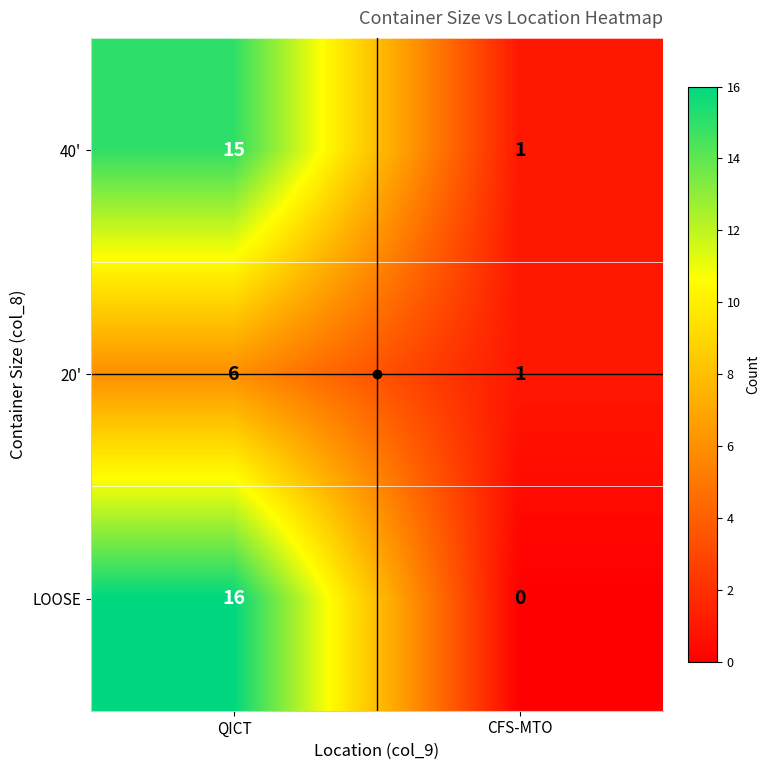

How many values in the LOOSE series are below 16?

1